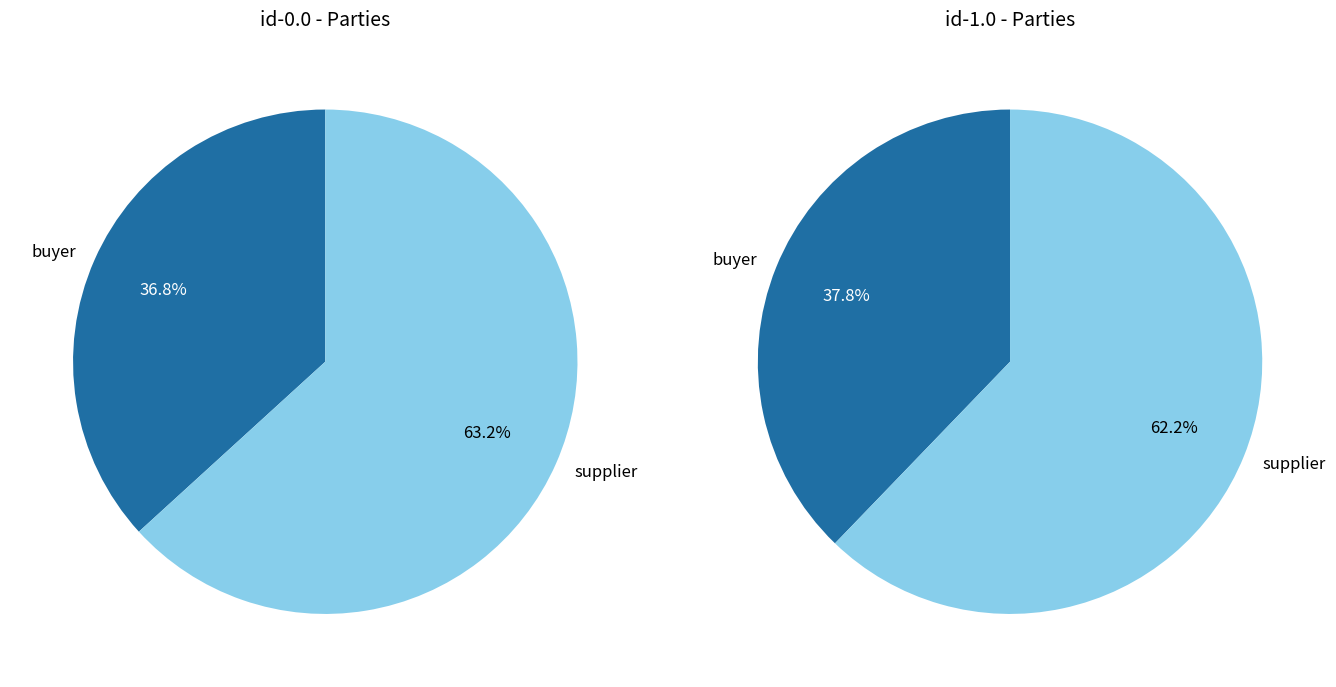

How many segments does this pie chart have?

2